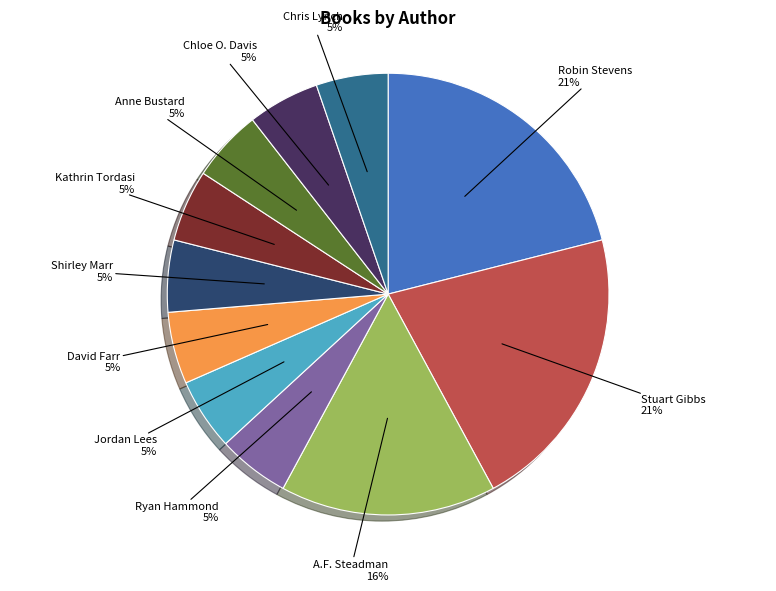

To the nearest percent, what is the average slice percentage?

9%